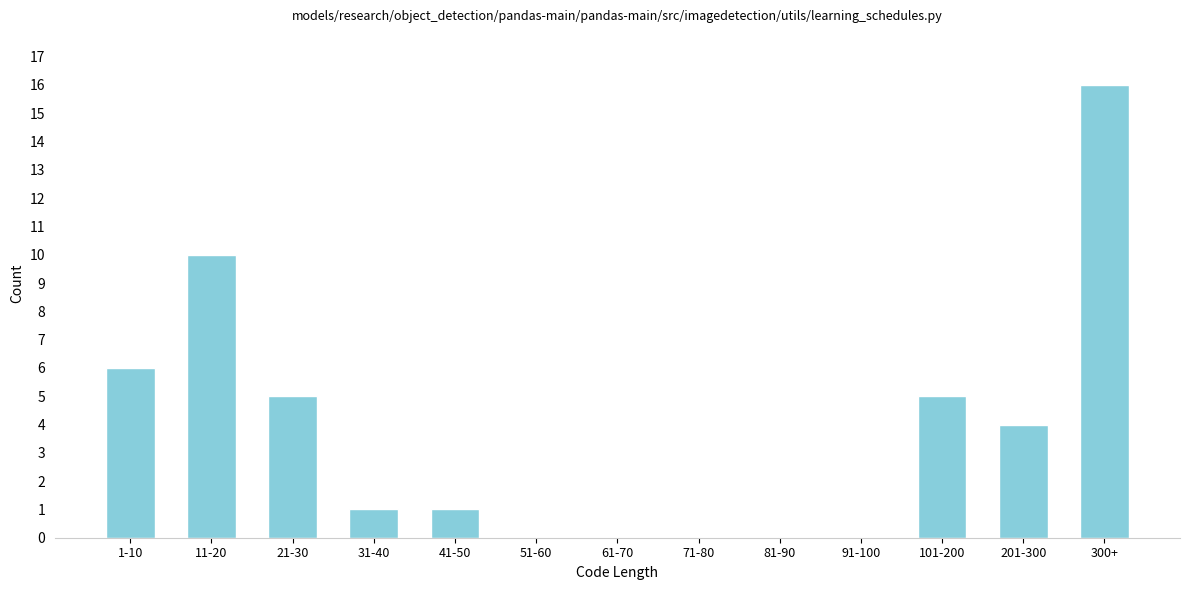

Reading right to left, what are all the values shown in this chart?

300+=16	201-300=4	101-200=5	91-100=0	81-90=0	71-80=0	61-70=0	51-60=0	41-50=1	31-40=1	21-30=5	11-20=10	1-10=6